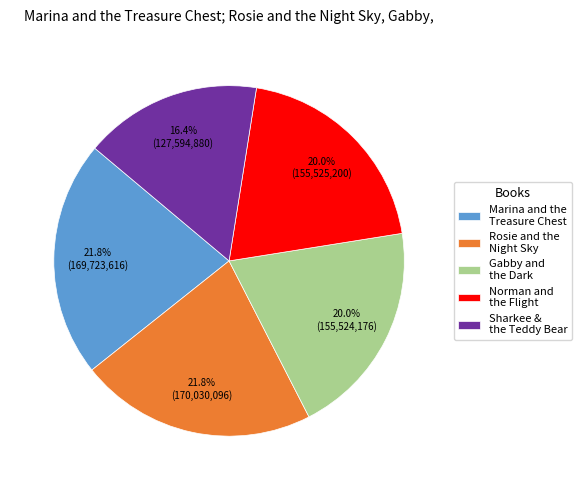

Which slice is the smallest?

Sharkee & the Teddy Bear